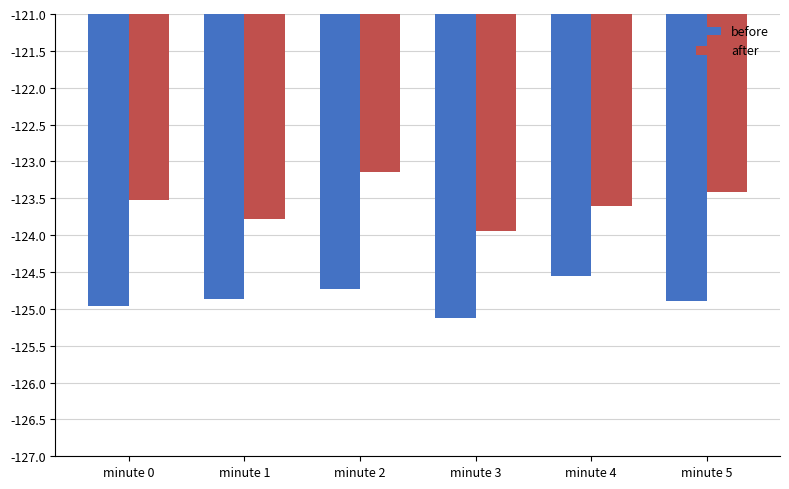

Which series changed the most between minute 3 and minute 4?

before